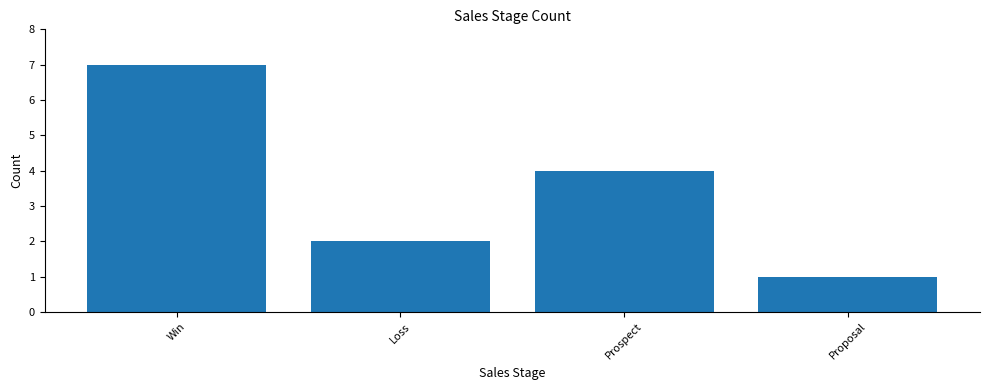

What is the value of the 1st bar from the left?

7